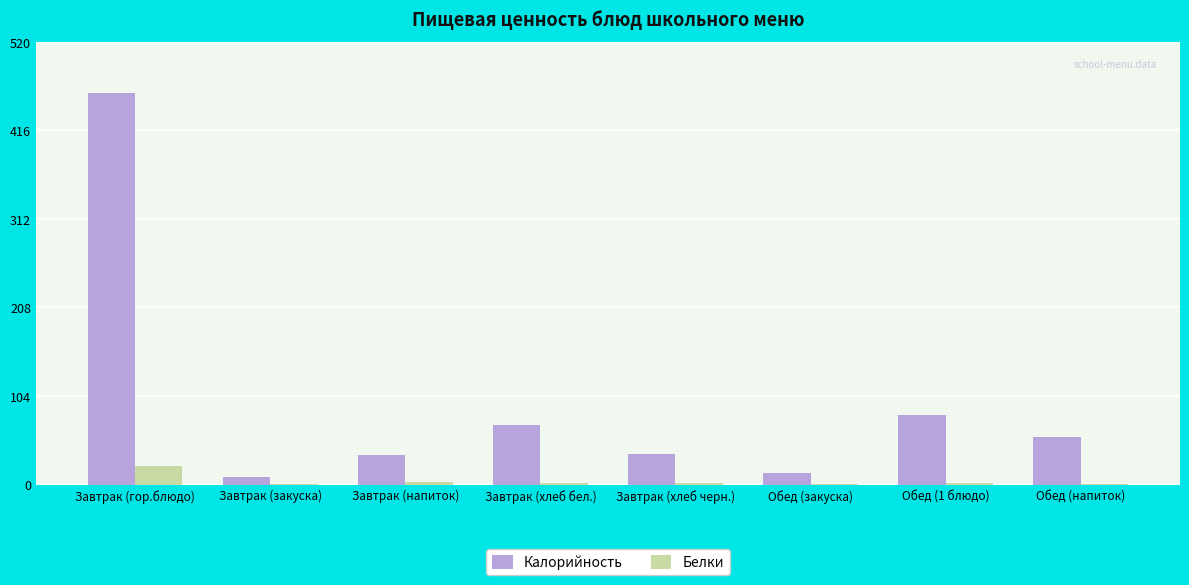

Which series has the widest spread of values?

Калорийность